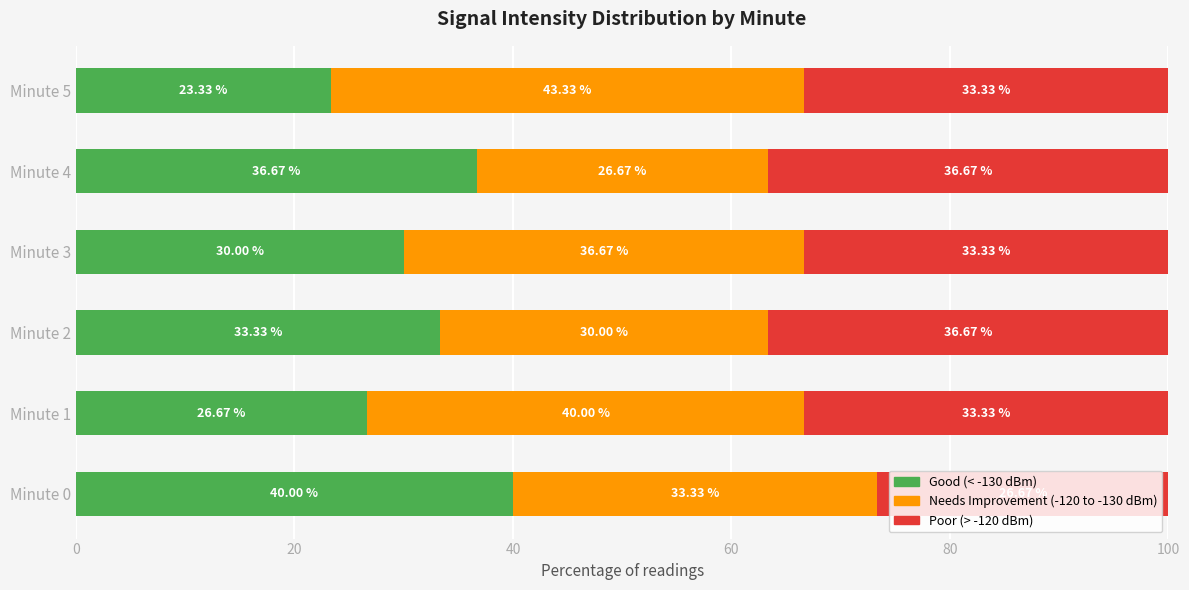

At which category is the sum across all series the highest?

Minute 4